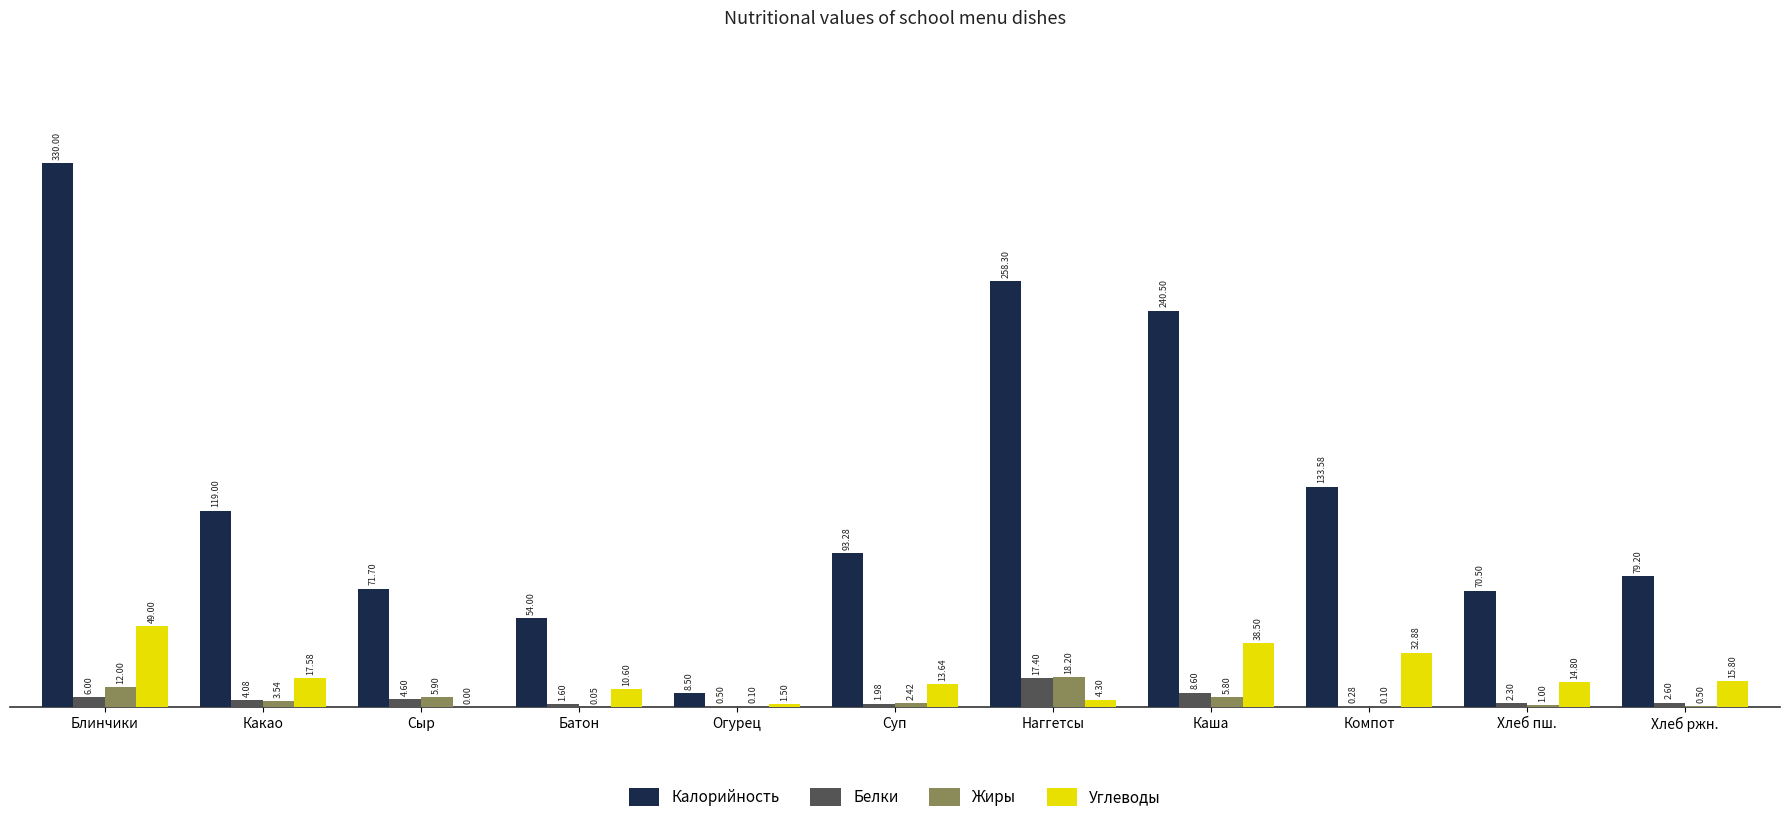

How many groups of bars are there?

11